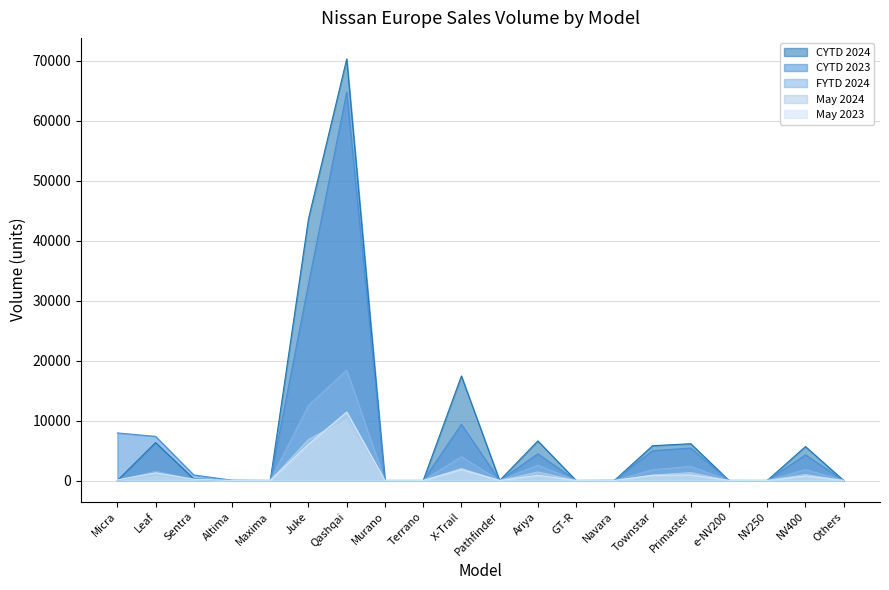

The CYTD 2023 series shows 55 at Navara. True or false?

False